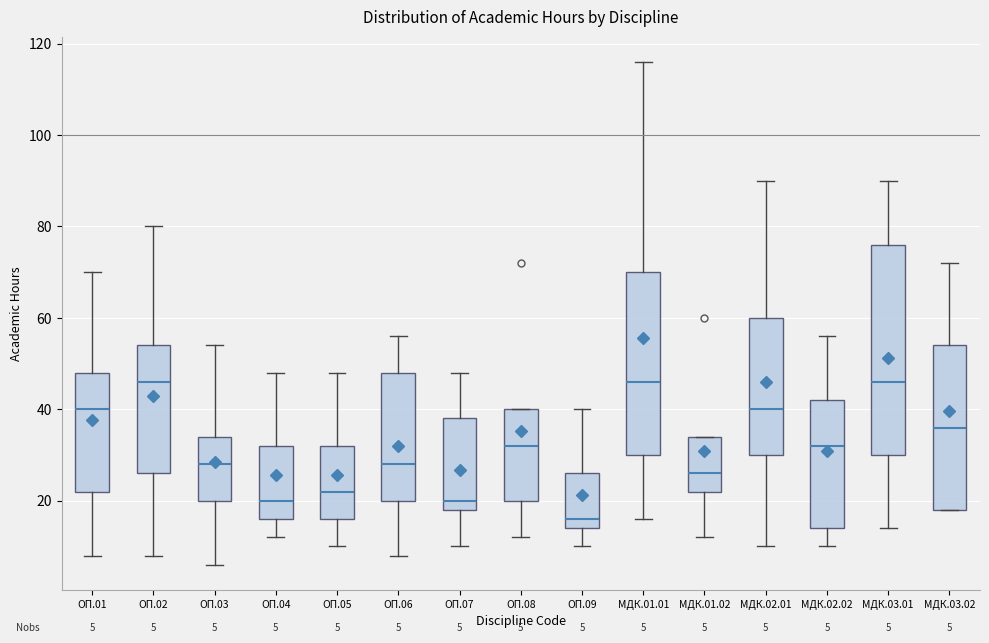

Comparing the boxes themselves (not the whiskers), which one is the tallest?

МДК.03.01